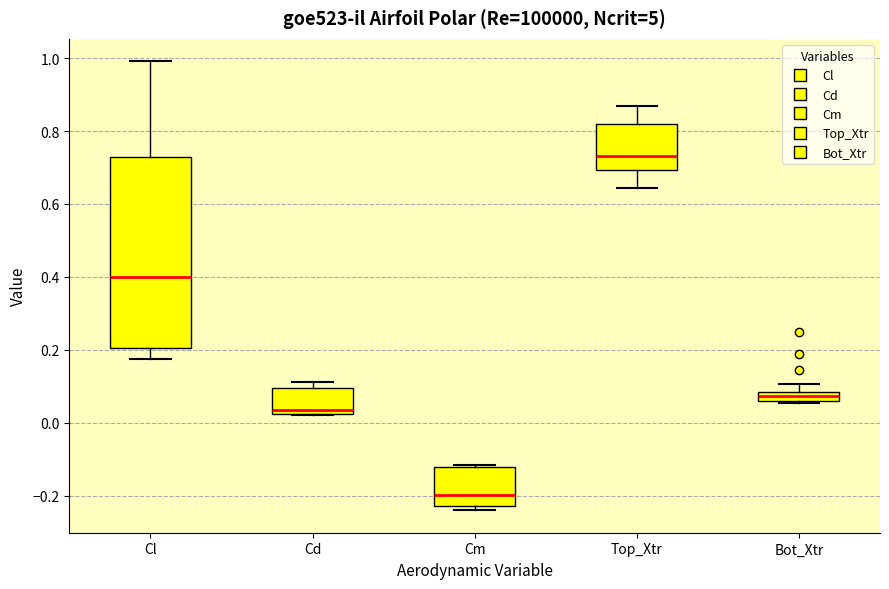

Where does the lower whisker of the box for Cl end on the y-axis? The values are not printed on the chart, so give them approximately, as read against the axis.

0.18